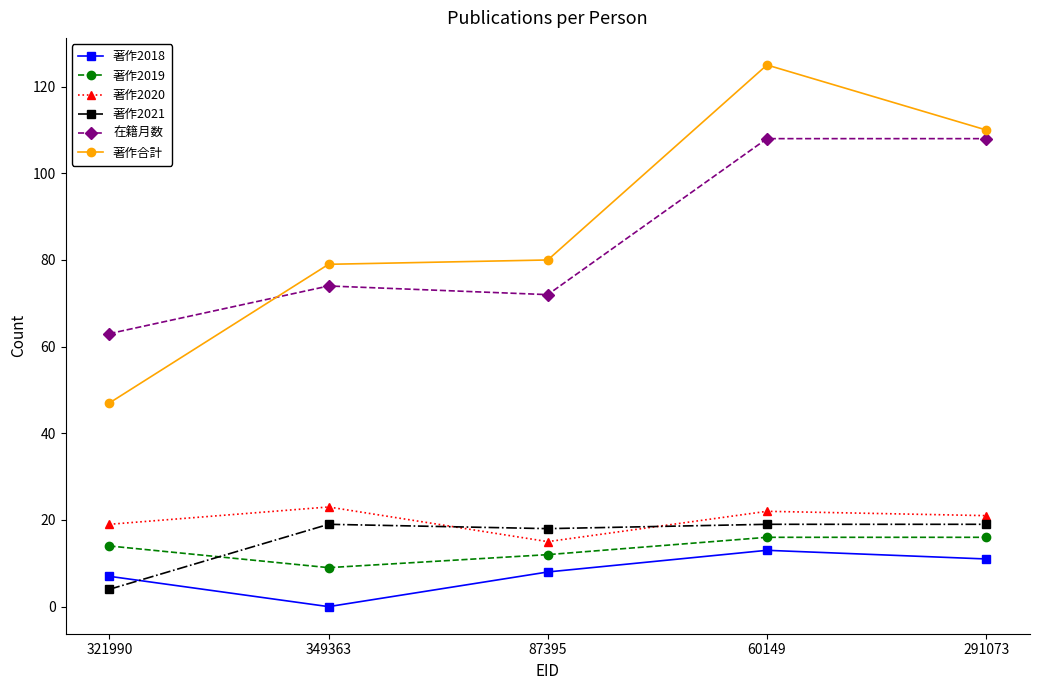

List the series in order of their peak value, highest first.

著作合計, 在籍月数, 著作2020, 著作2021, 著作2019, 著作2018